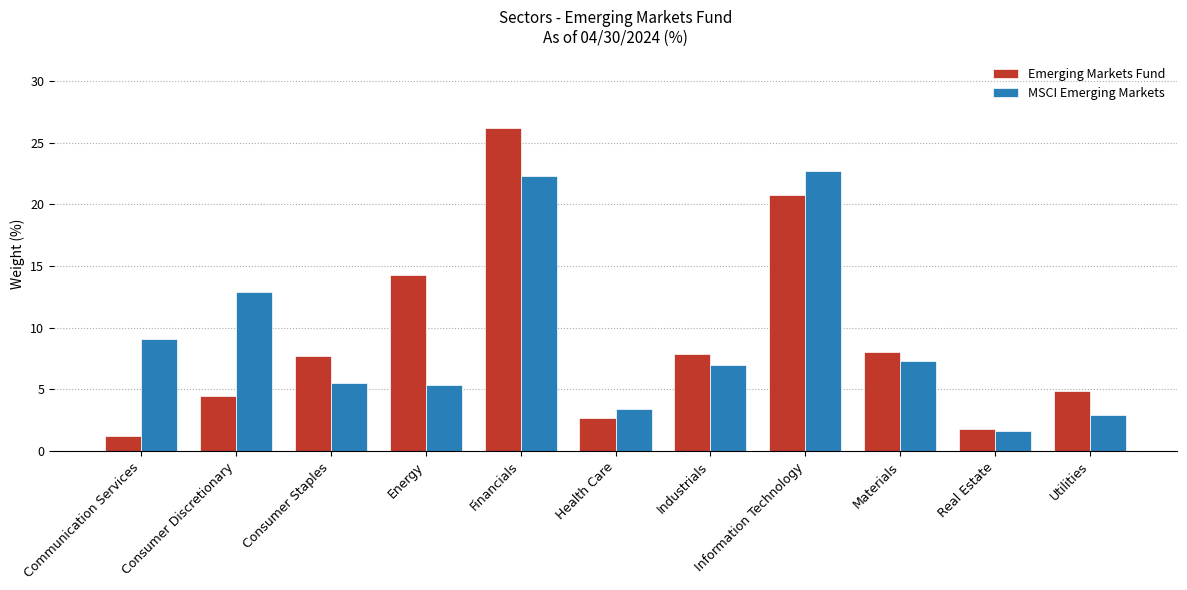

What is the sum of the MSCI Emerging Markets values at Communication Services and Real Estate?

10.7